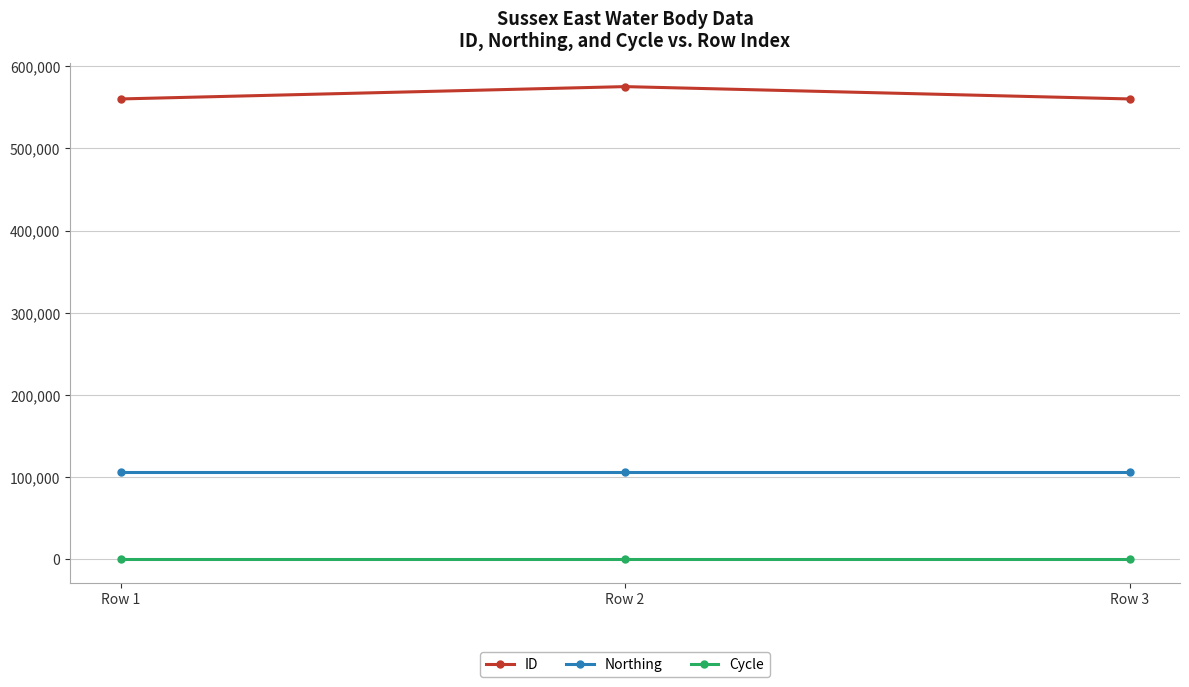

At how many categories does at least one series exceed 350457?

3